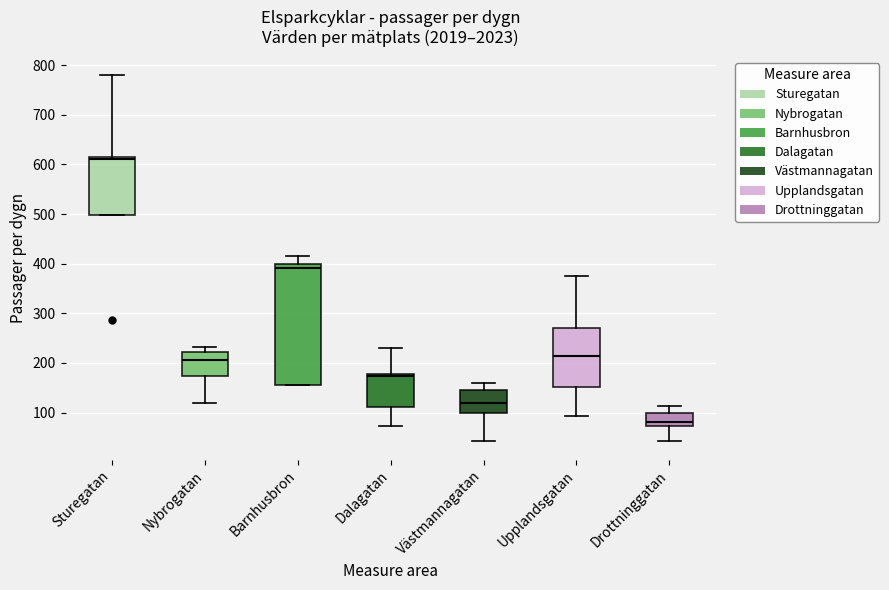

Reading left to right, transcribe this box plot: for each box, give where its median line is, the range the box spans, and where its two whiskers end, as read against the y-axis. The values are not printed on the chart, so give them approximately, as read against the axis.

Sturegatan: median 610 (just below the box's upper edge), box 500 to 610, whiskers 500 to 780
Nybrogatan: median 210, box 170 to 220, whiskers 120 to 230
Barnhusbron: median 390, box 160 to 400, whiskers 160 to 420
Dalagatan: median 170, box 110 to 180, whiskers 70 to 230
Västmannagatan: median 120, box 100 to 150, whiskers 40 to 160
Upplandsgatan: median 210, box 150 to 270, whiskers 90 to 380
Drottninggatan: median 80, box 70 to 100, whiskers 40 to 110